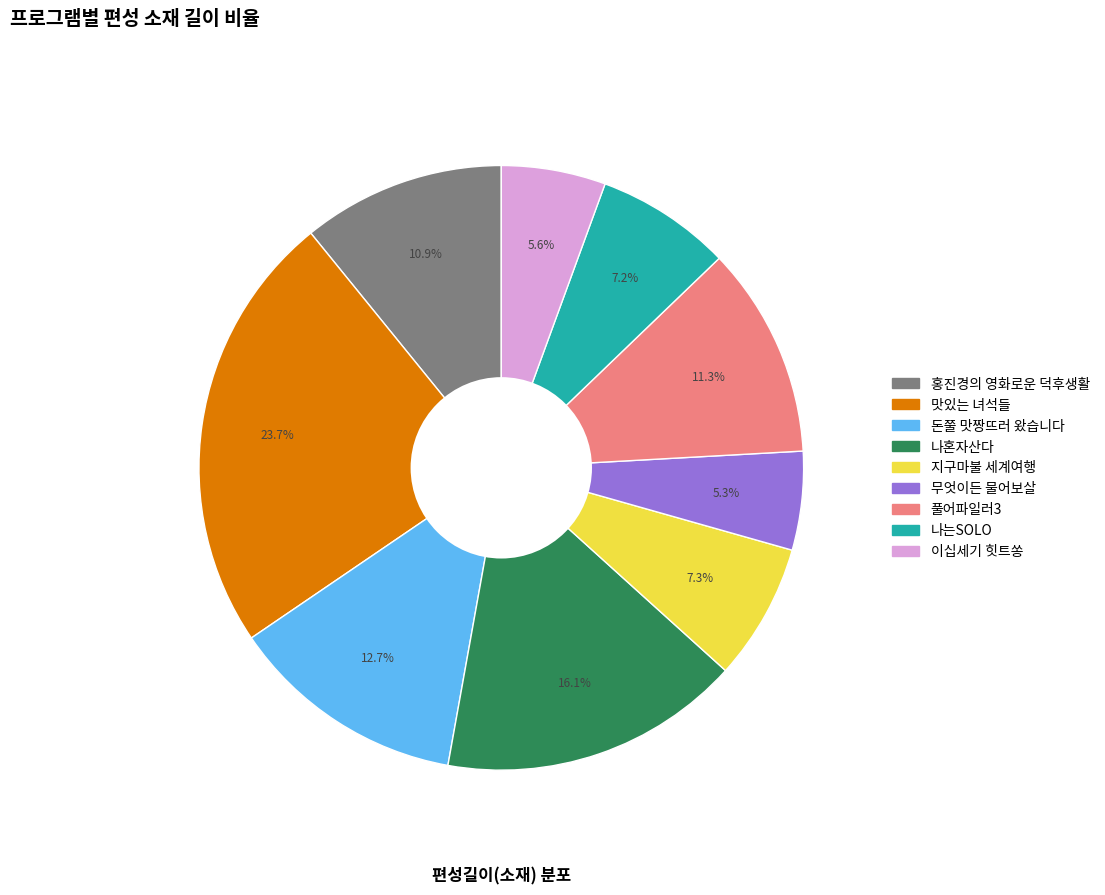

Is there any slice that represents more than half of the pie?

No